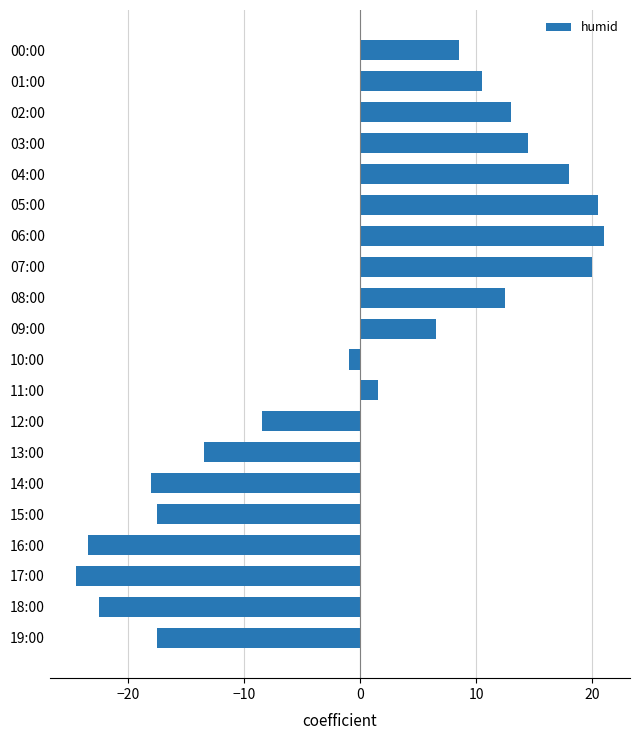

What is the value of the 4th bar from the top?

14.5